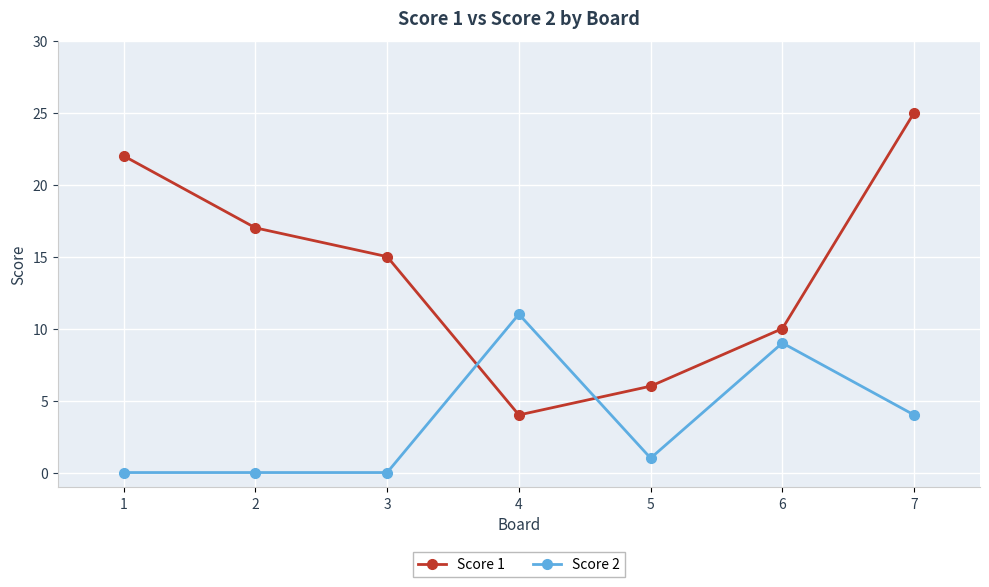

Read the Score 1 value at 6.

10